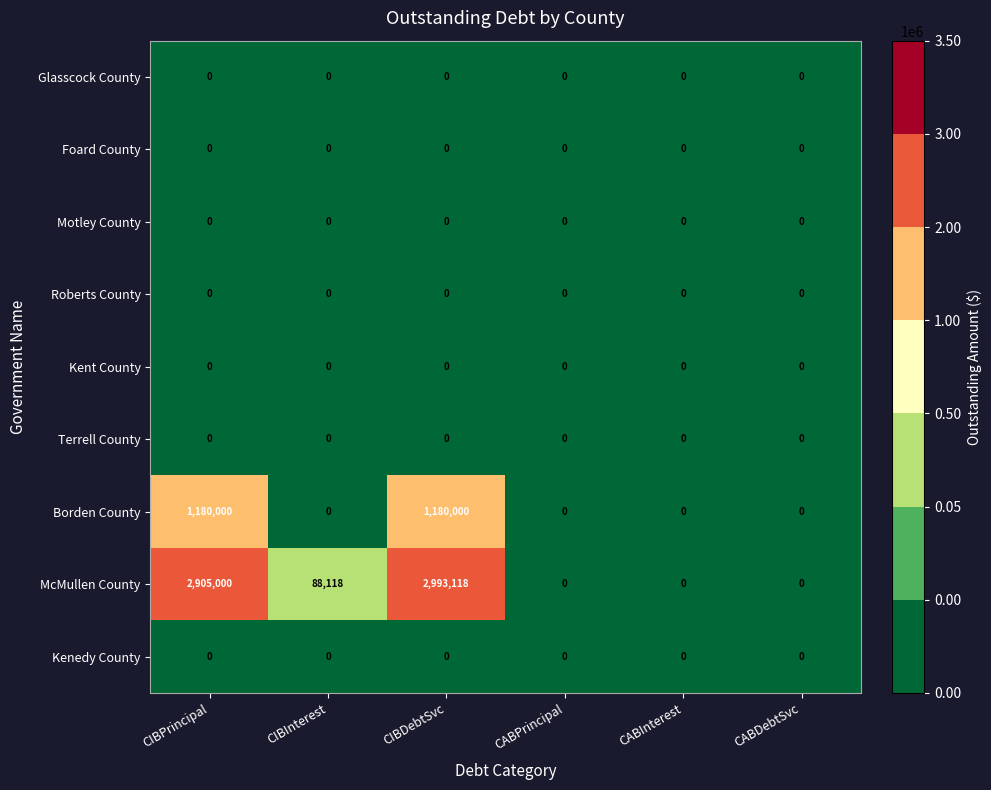

What is the sum of the Borden County values at CIBInterest and CIBPrincipal?

1180000